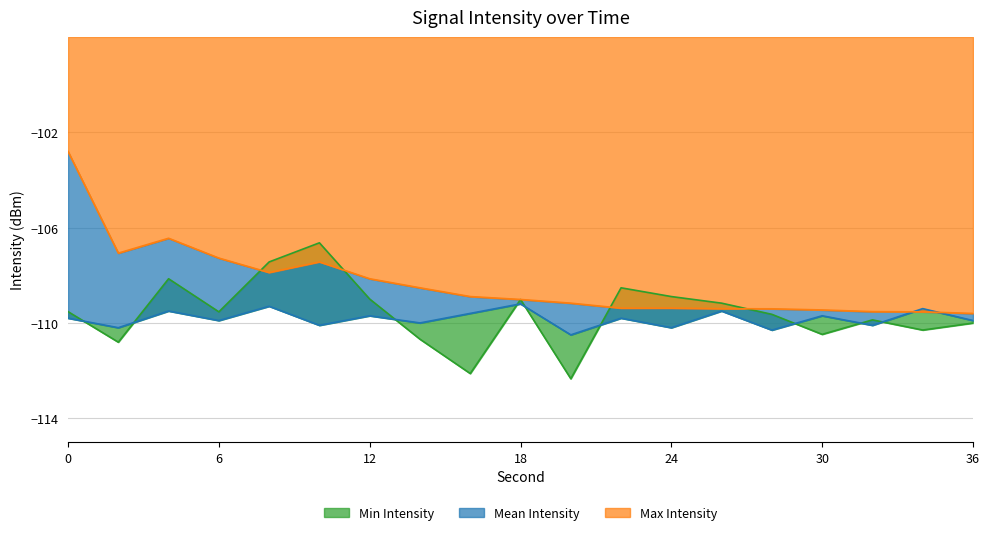

Reading left to right, list all the values displayed in this chart.

Min Intensity: -109.5	-110.8	-108.1	-109.5	-107.4	-106.6	-109.0	-110.7	-112.1	-109.0	-112.3	-108.5	-108.9	-109.2	-109.6	-110.5	-109.9	-110.3	-110.0
Mean Intensity: -109.8	-110.2	-109.5	-109.9	-109.3	-110.1	-109.7	-110.0	-109.6	-109.2	-110.5	-109.8	-110.2	-109.5	-110.3	-109.7	-110.1	-109.4	-109.9
Max Intensity: -102.8	-107.1	-106.4	-107.3	-107.9	-107.4	-108.1	-108.5	-108.9	-109.0	-109.2	-109.4	-109.4	-109.4	-109.4	-109.5	-109.5	-109.5	-109.6